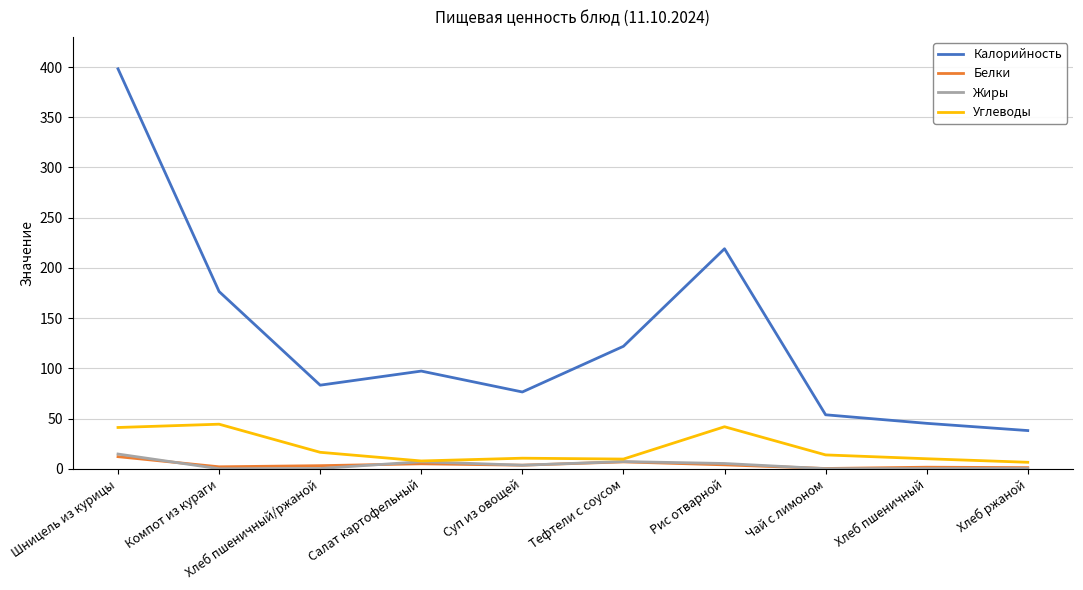

True or false: Калорийность and Белки intersect in this chart.

False